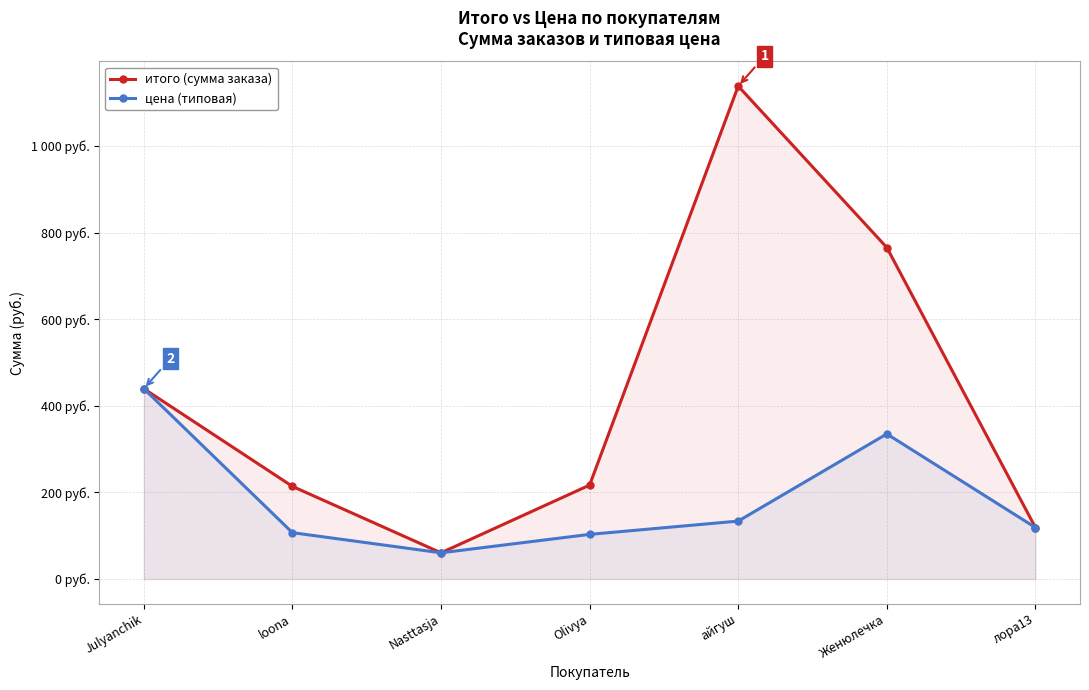

Rank the categories by цена (типовая) value from highest to lowest.

Julyanchik, Женюлечка, айгуш, лора13, loona, Olivya, Nasttasja